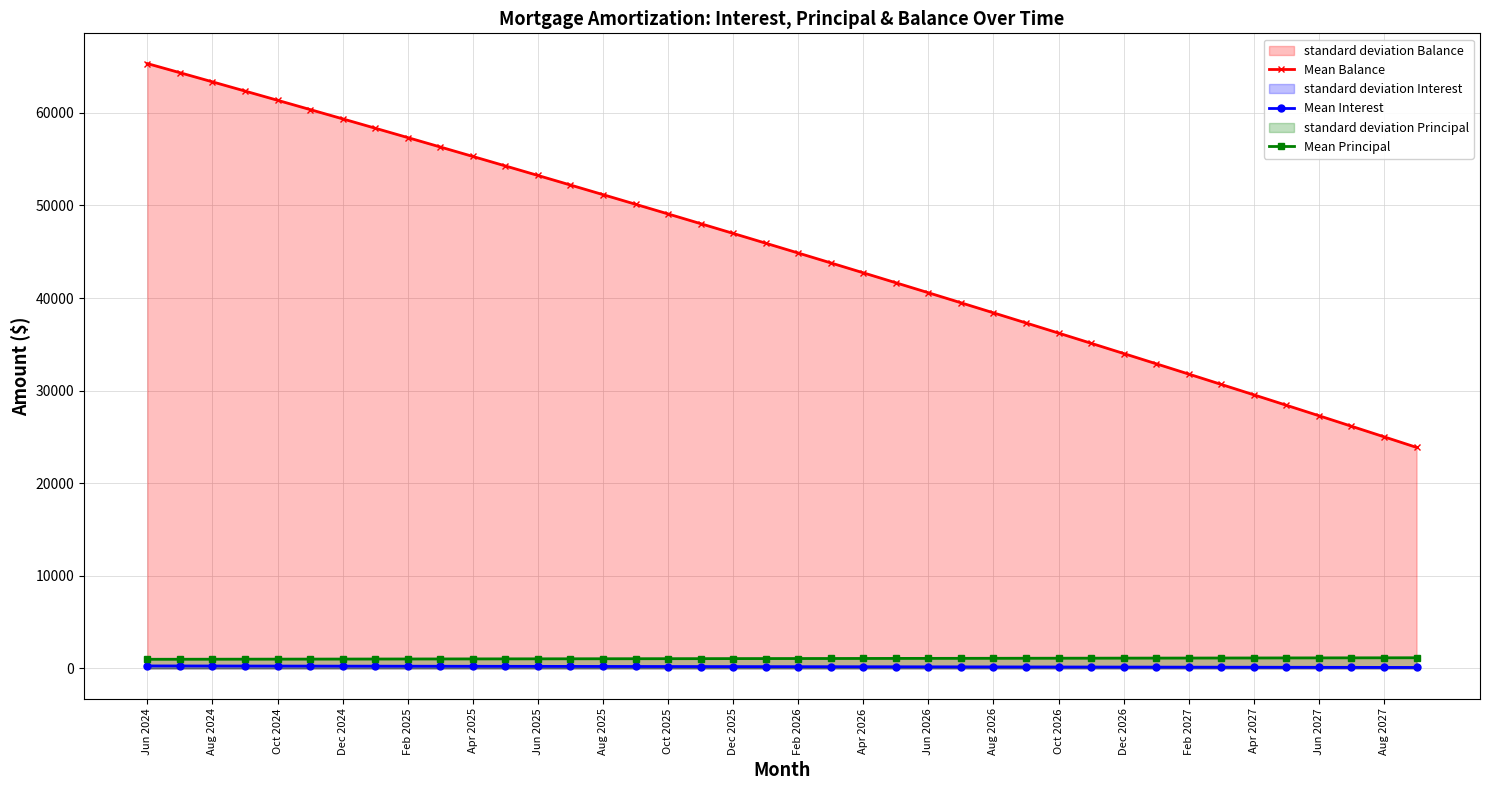

What is the maximum value shown in the chart?

65324.0